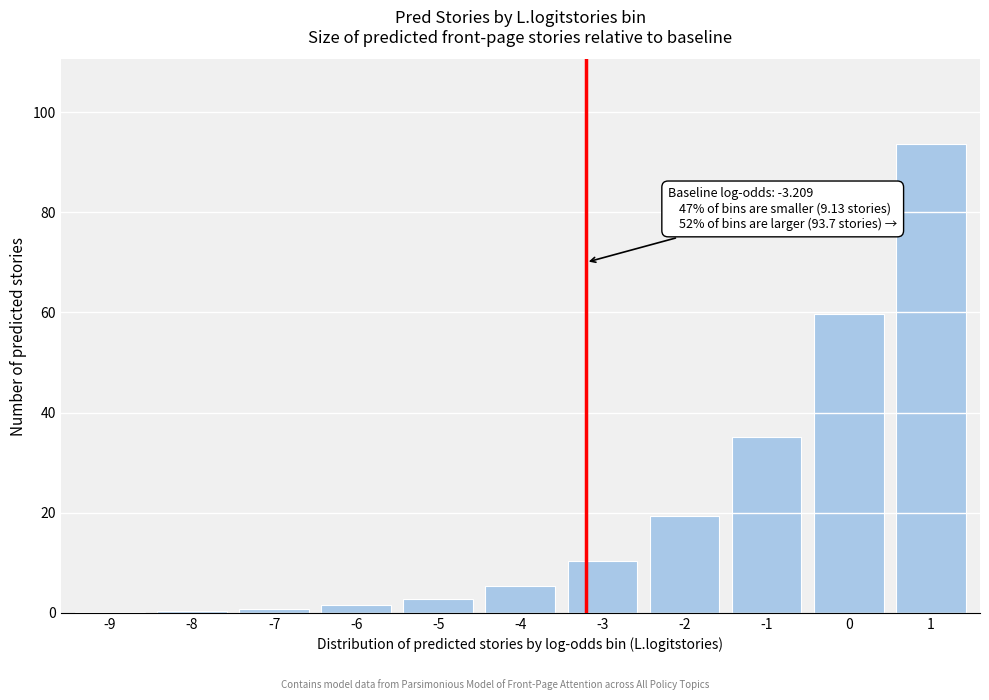

What is the sum of all values?

229.3